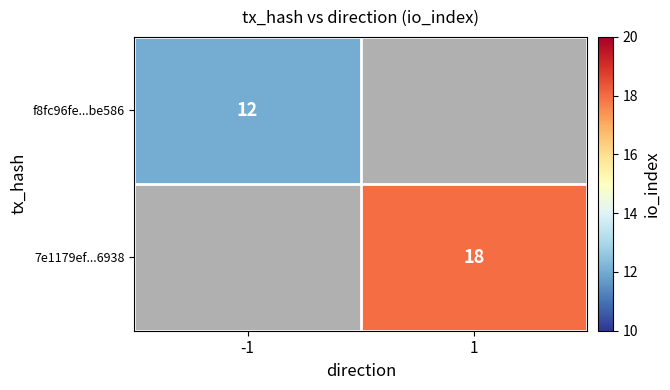

The value of 7e1179ef...6938 at 1 is 18. True or false?

True